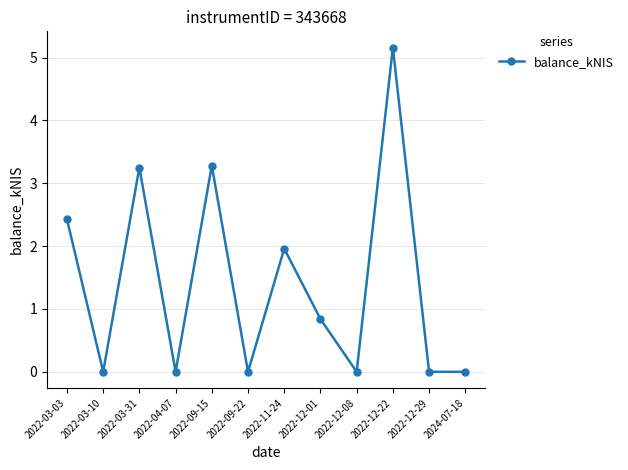

What is the greatest value displayed?

5.2